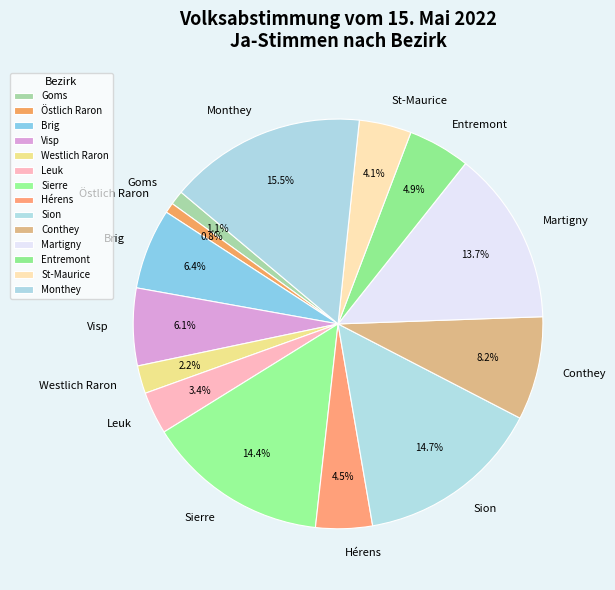

Is there any slice that represents more than half of the pie?

No